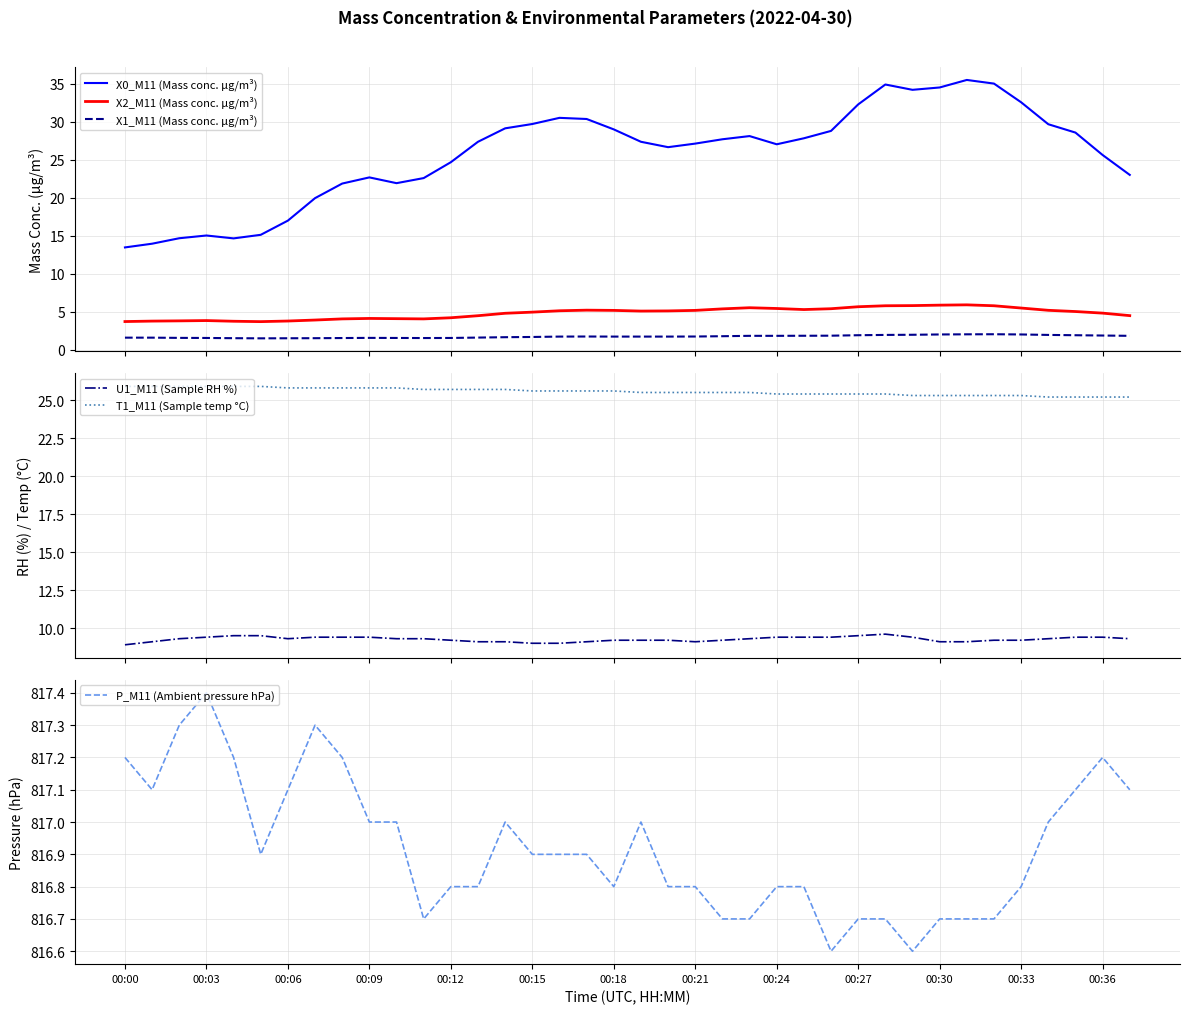

What is the lowest value of the X0_M11 (Mass conc. μg/m³) series?

13.5